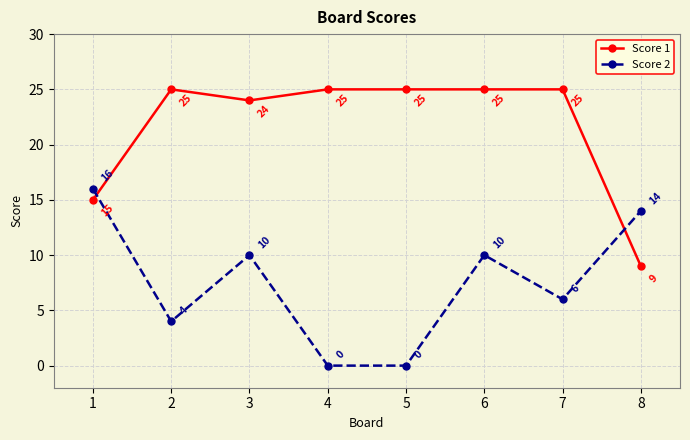

Which category has the lowest value in the Score 1 series?

8